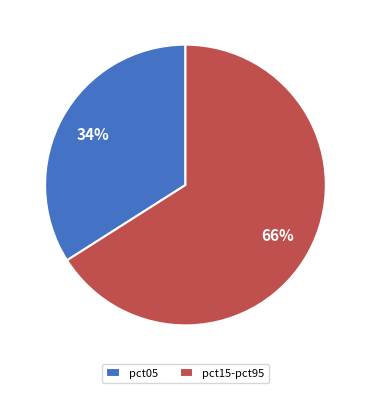

What is the smallest slice in the pie chart?

pct05